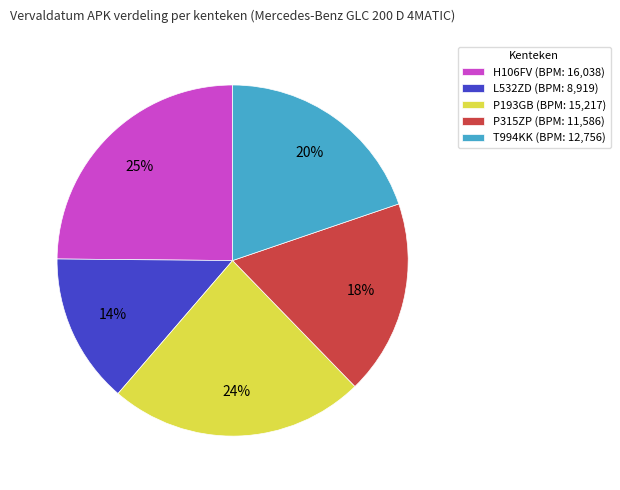

Approximately how many times larger is the value at T994KK (BPM: 12,756) compared to L532ZD (BPM: 8,919)?

1.4